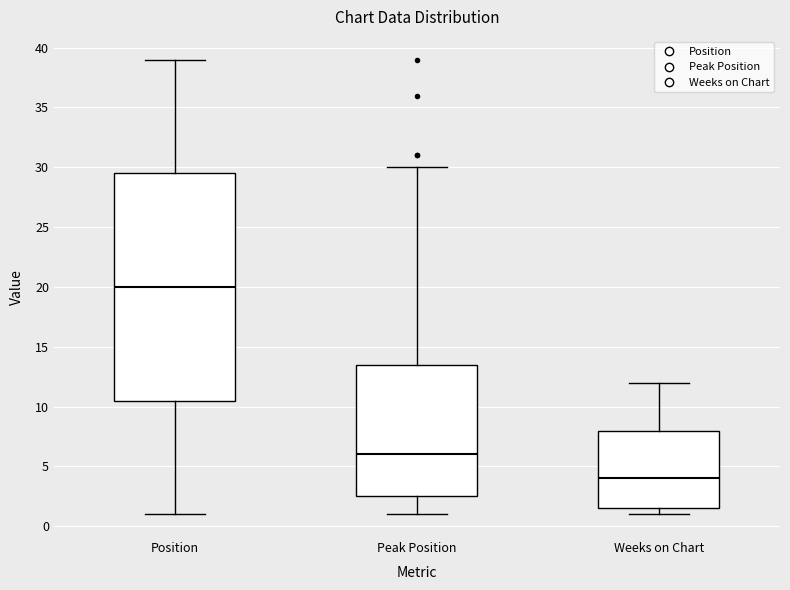

Which box is the tallest, from its lower edge to its upper edge?

Position